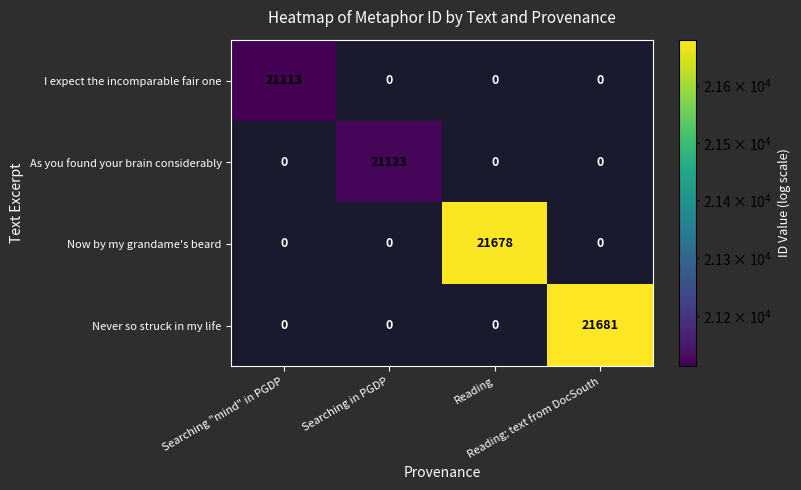

What is the average value of the Now by my grandame's beard series?

5420